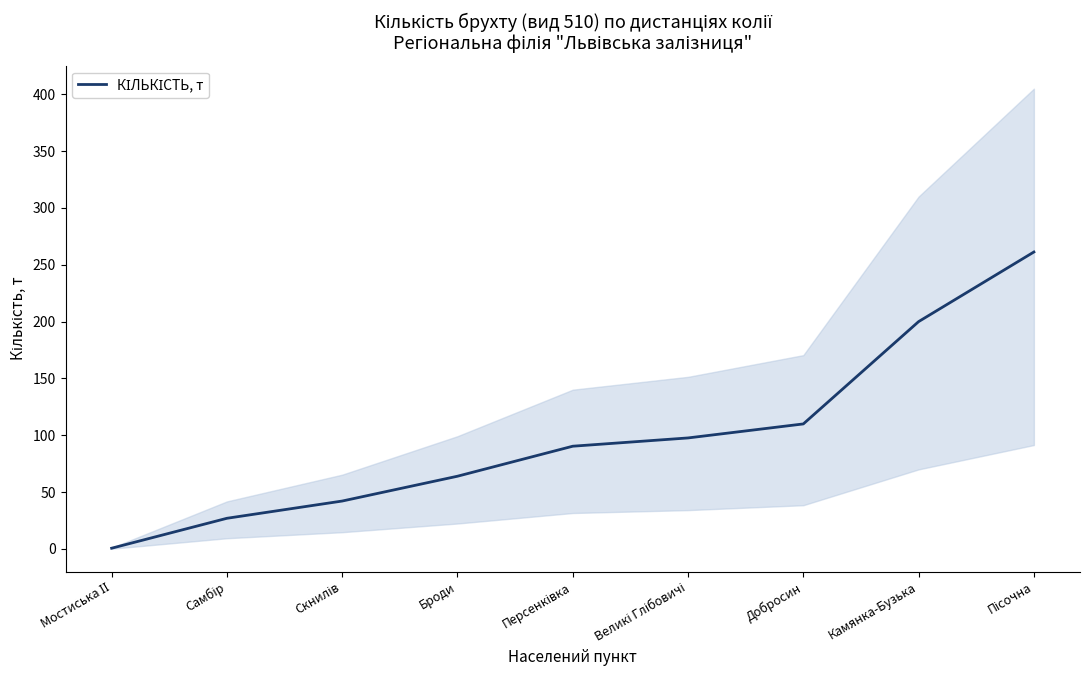

Rank the categories by value from lowest to highest.

Мостиська ІІ, Самбір, Скнилів, Броди, Персенківка, Великі Глібовичі, Добросин, Камянка-Бузька, Пісочна